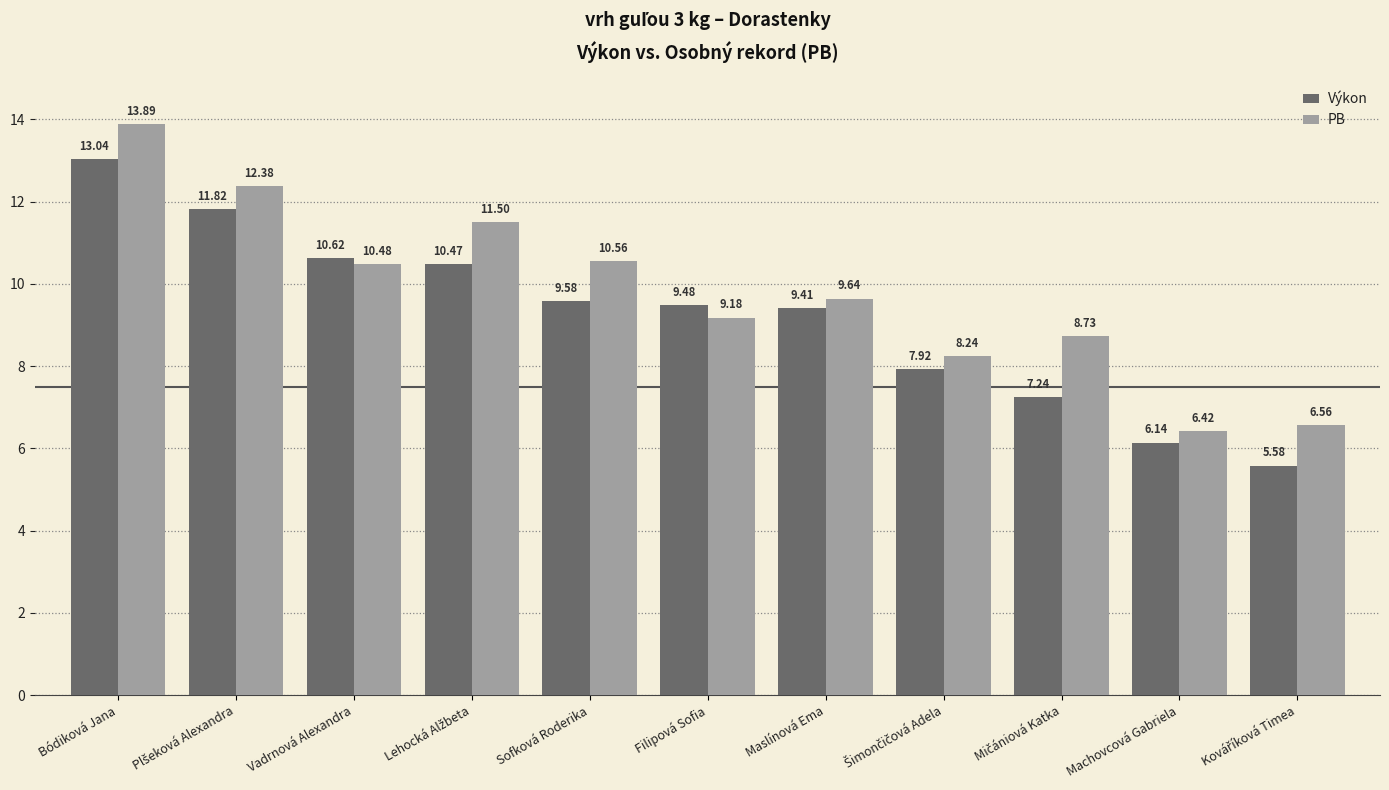

What is the label of the 11th bar from the right?

Bódiková Jana